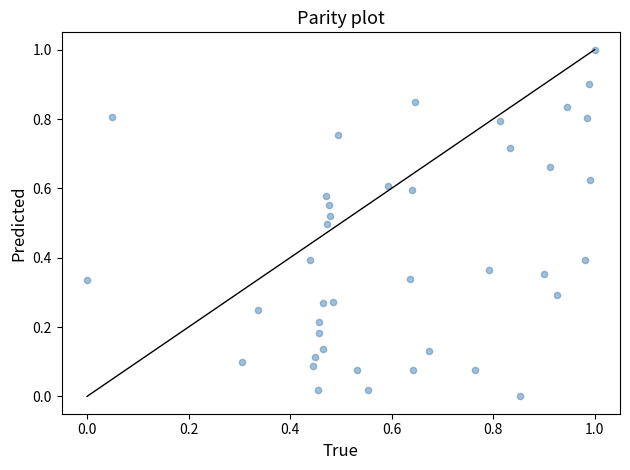

What is the range of Y values (max minus min)?

1.0